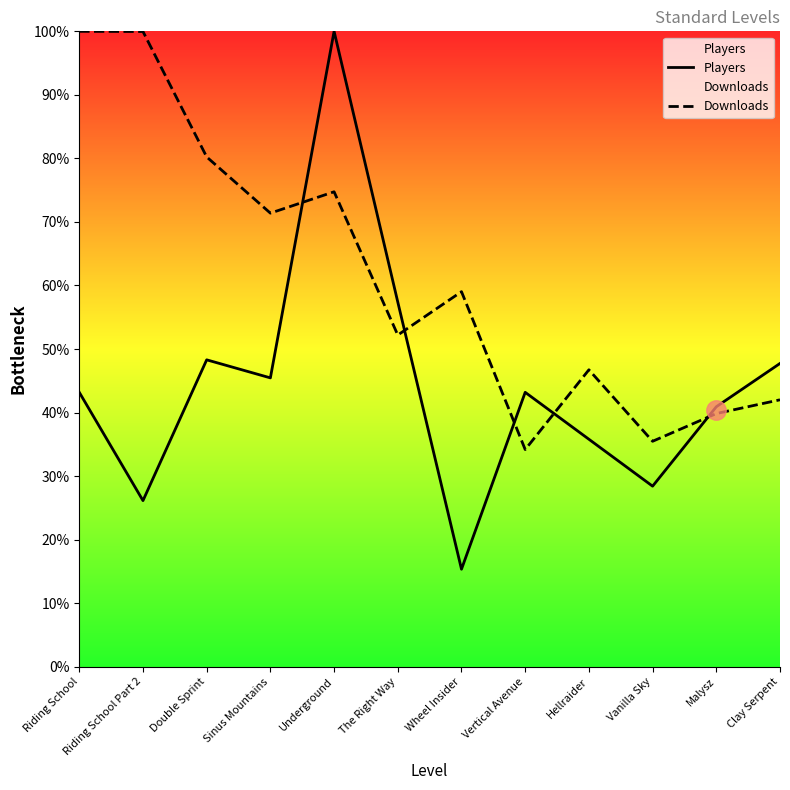

What is the label of the 5th point from the right?

Vertical Avenue